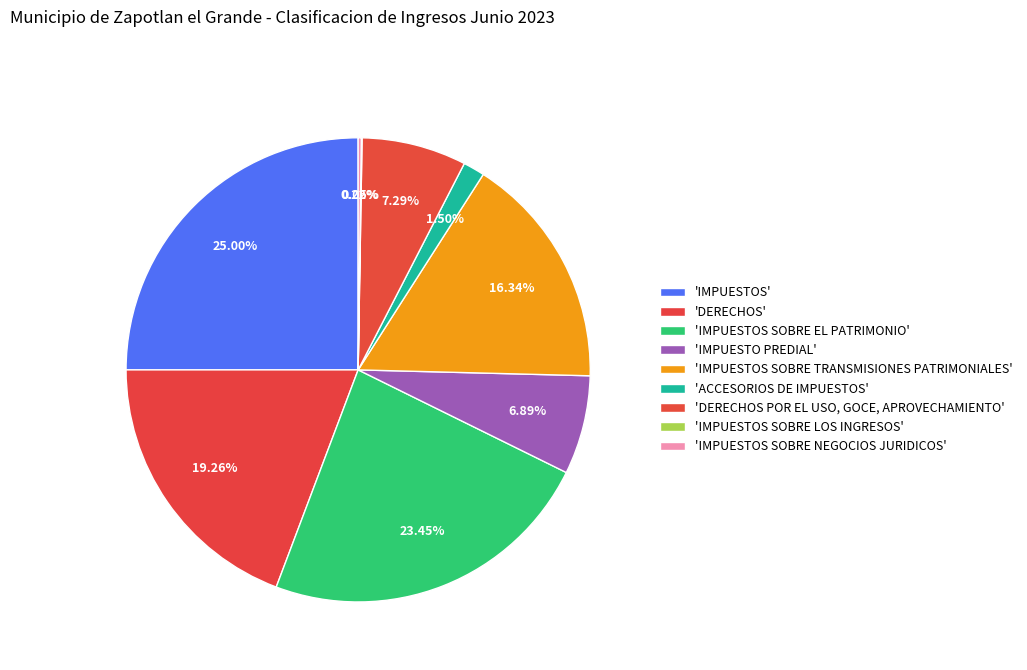

Which slice is the smallest?

IMPUESTOS SOBRE LOS INGRESOS